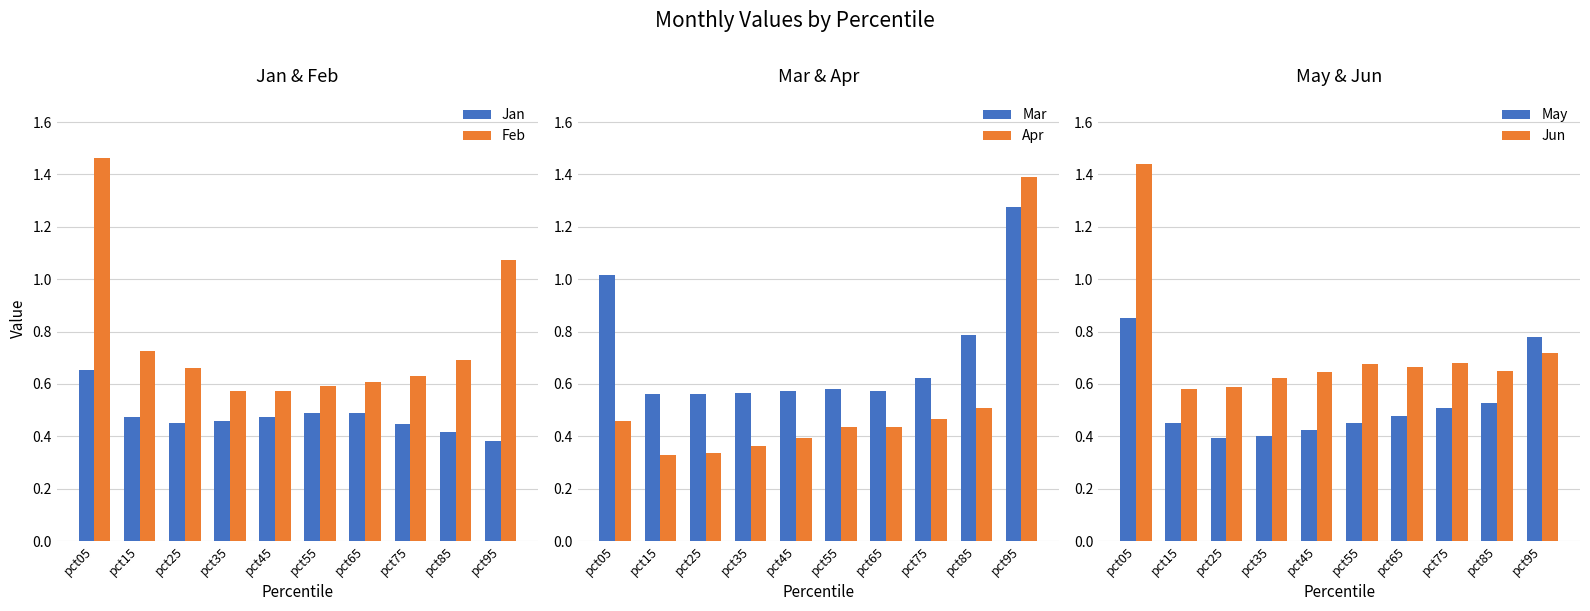

How many bars are there in total?

60